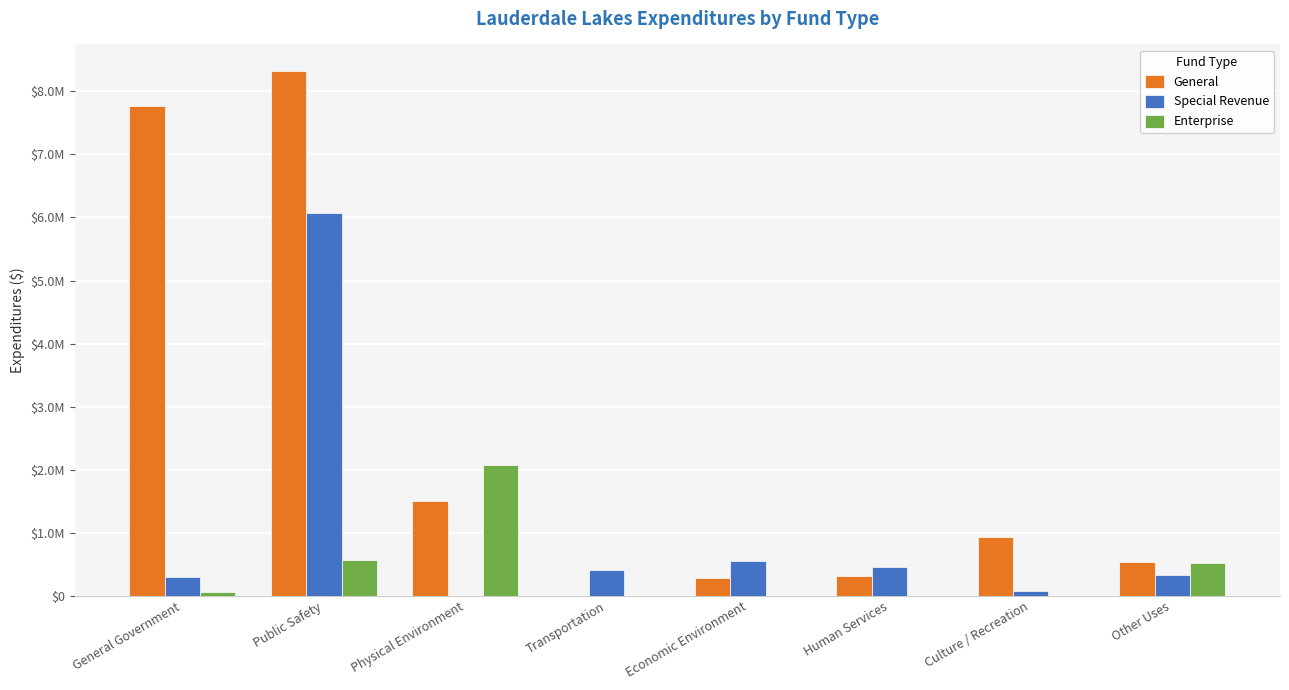

Which series has the largest range (max minus min)?

General